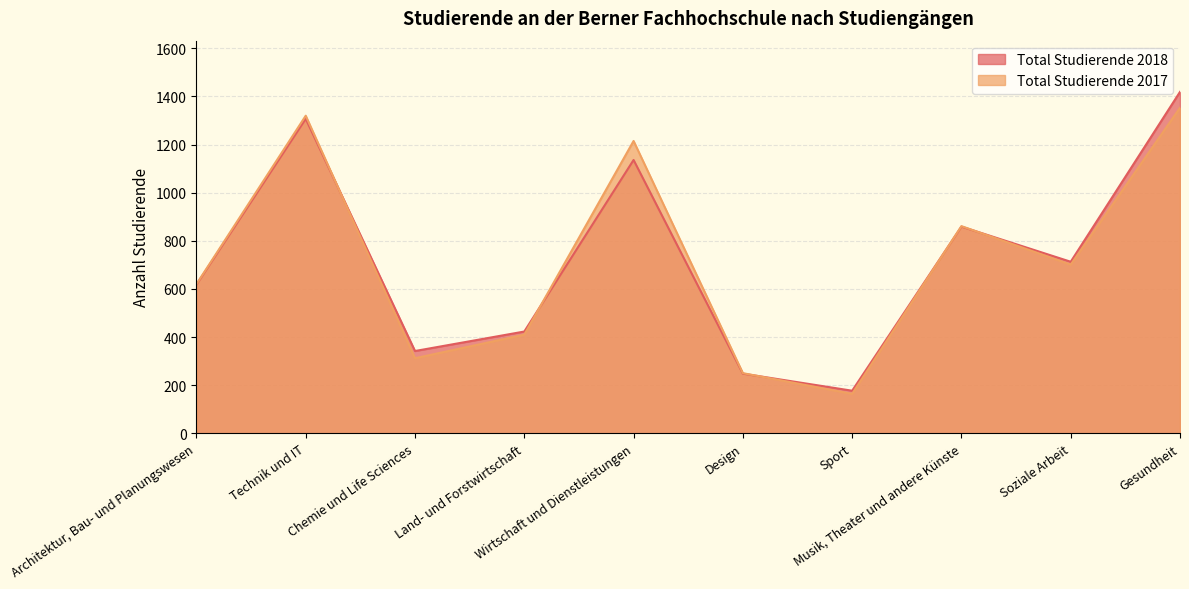

Which has a higher value, Musik, Theater und andere Künste or Design?

Musik, Theater und andere Künste